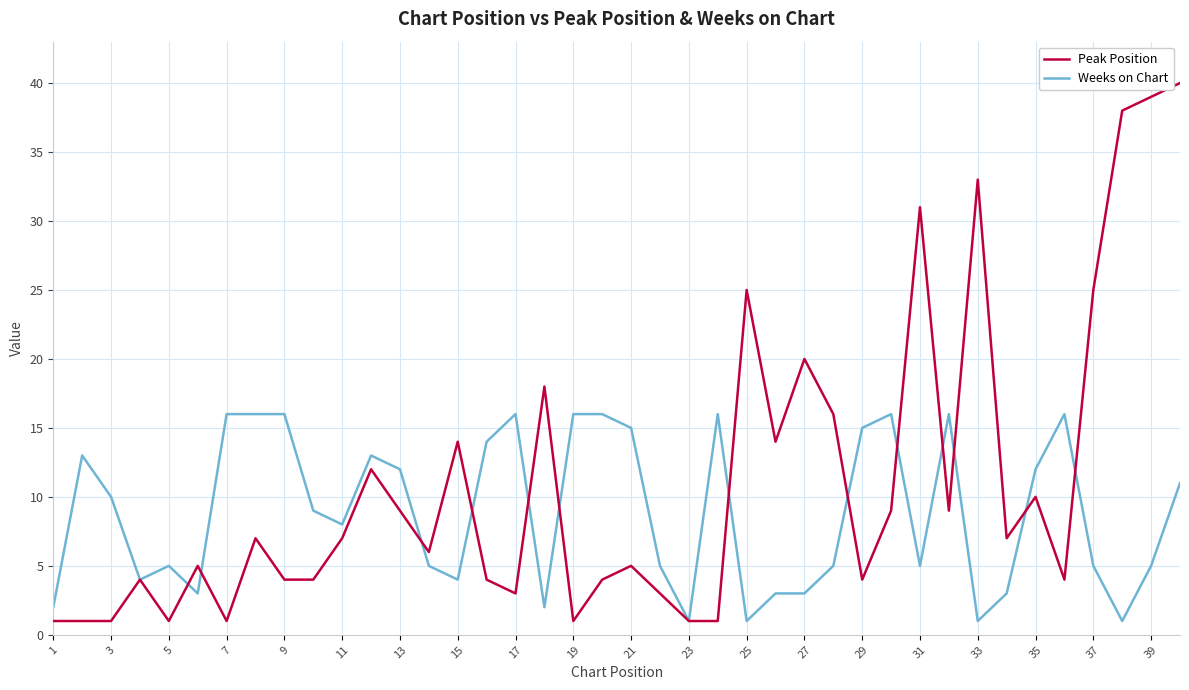

List the series in order of their overall mean, highest first.

Peak Position, Weeks on Chart